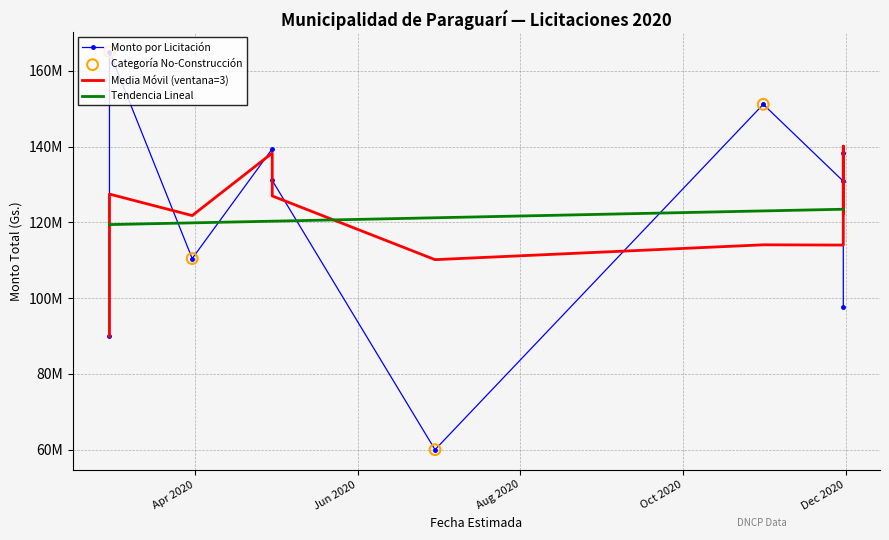

Which series has the largest total across all categories?

Monto por Licitación